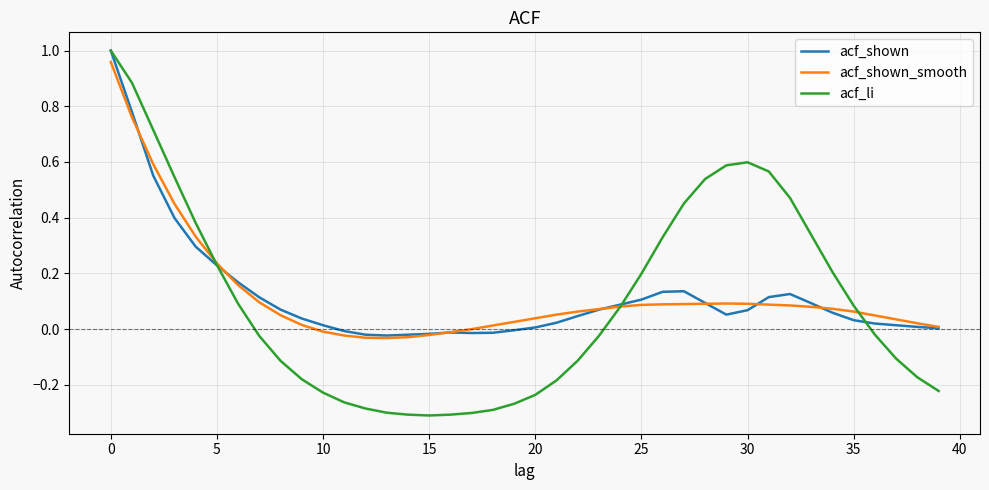

In acf_li, how many points are lower than both neighbors (excluding endpoints)?

1